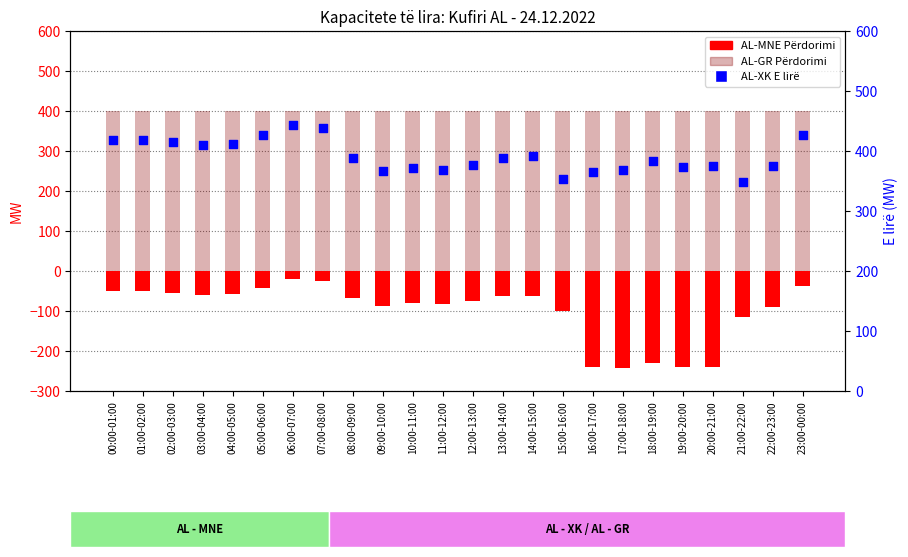

Which series reaches the maximum Y coordinate?

AL-XK E lirë